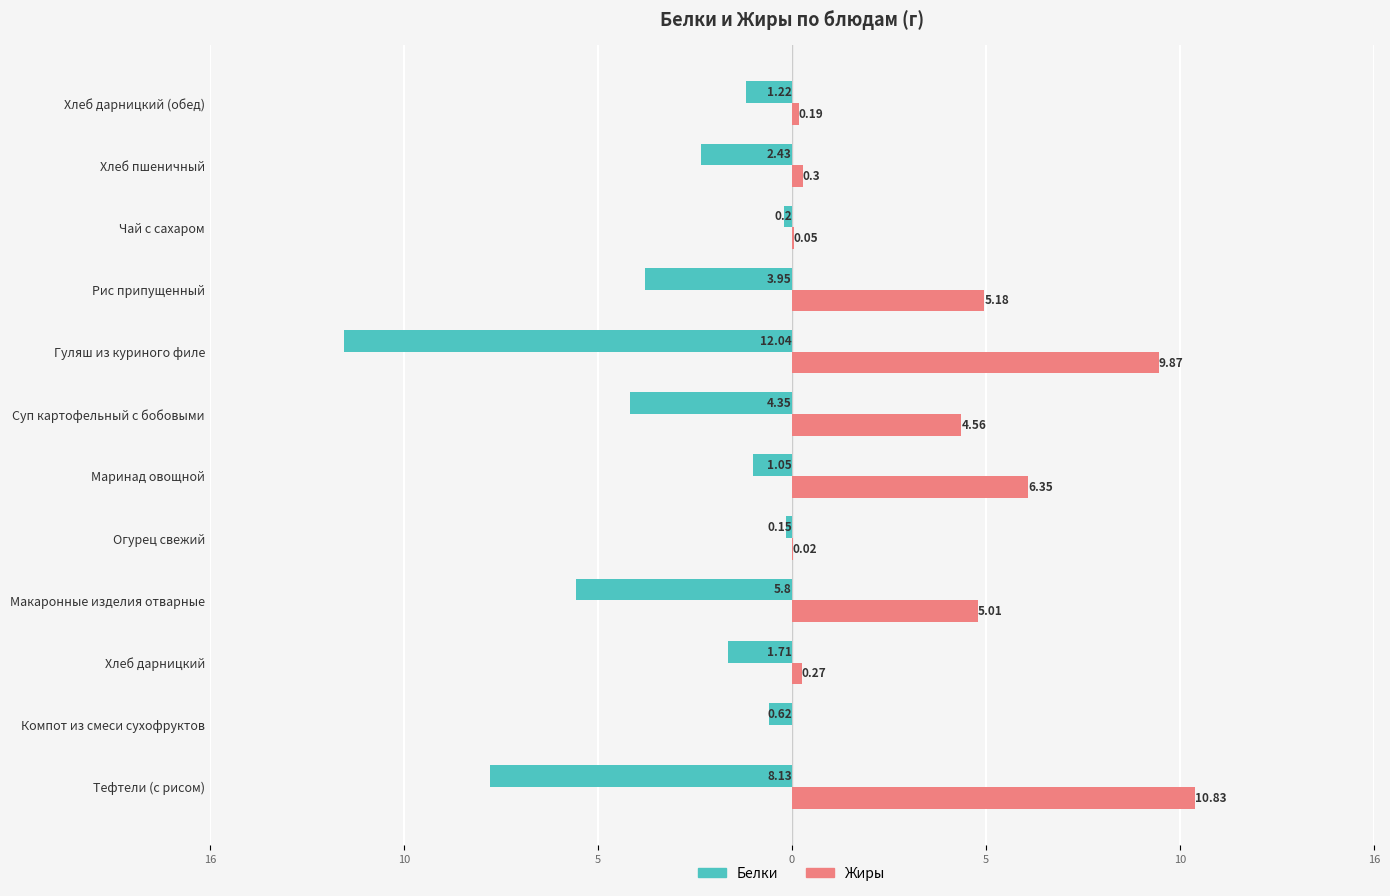

List the series in order of their overall mean, lowest first.

Белки, Жиры